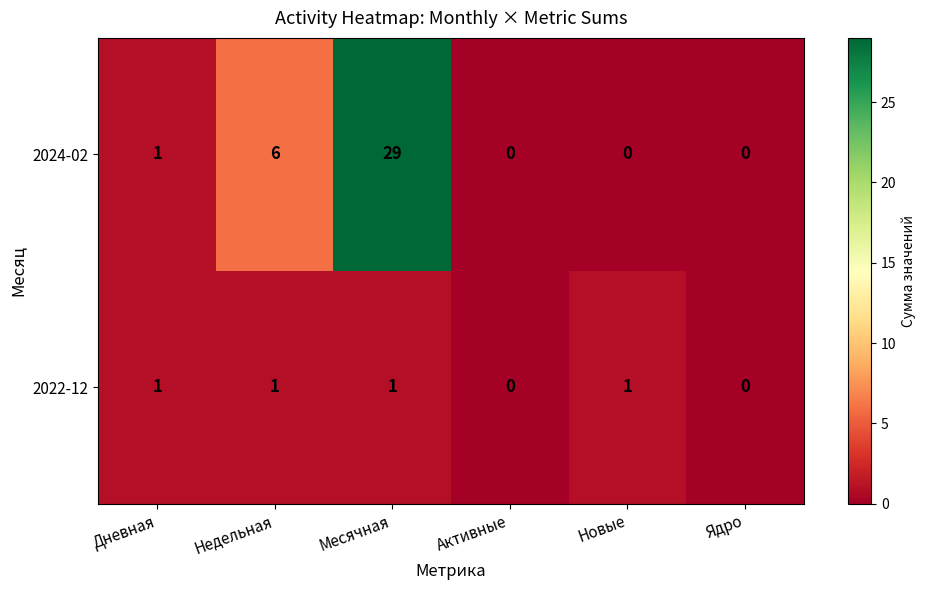

Which label corresponds to the largest value in the chart?

Месячная